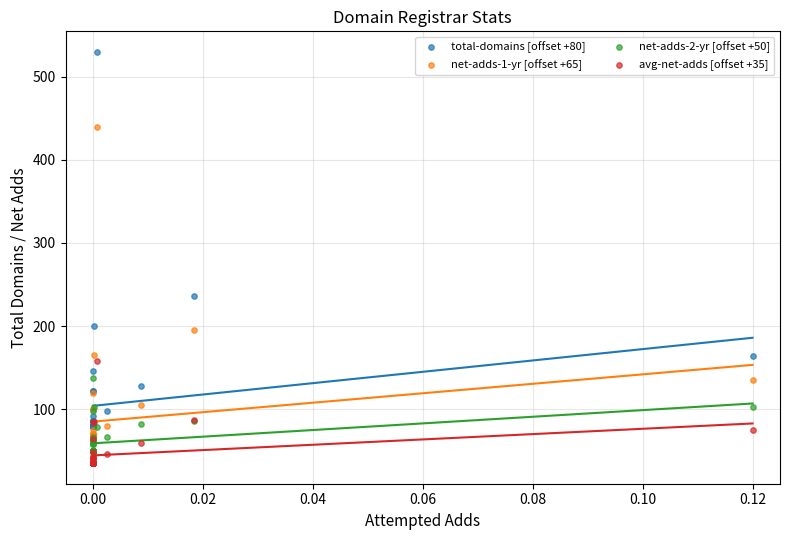

Across all series, what Y value is closest to 282?

236.0